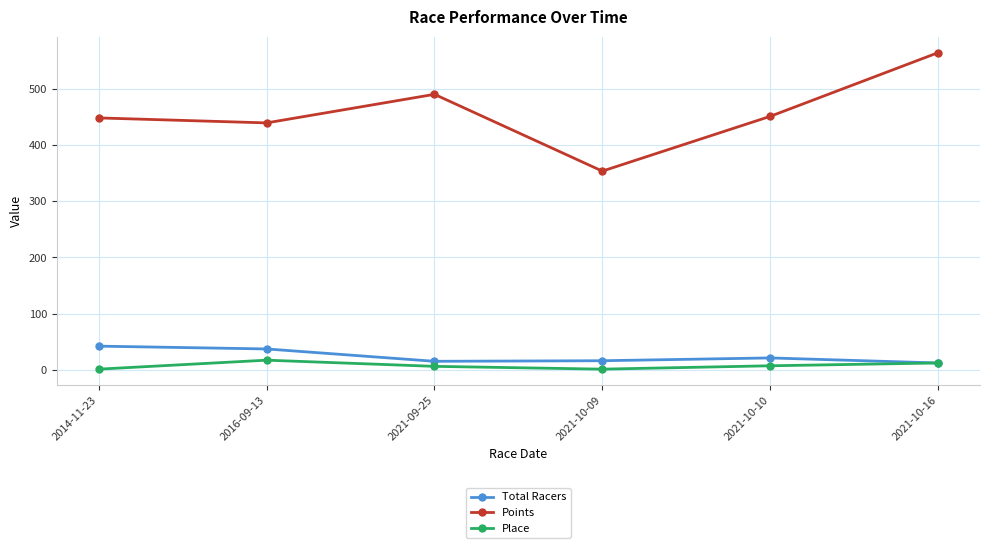

True or false: Total Racers and Points intersect in this chart.

False